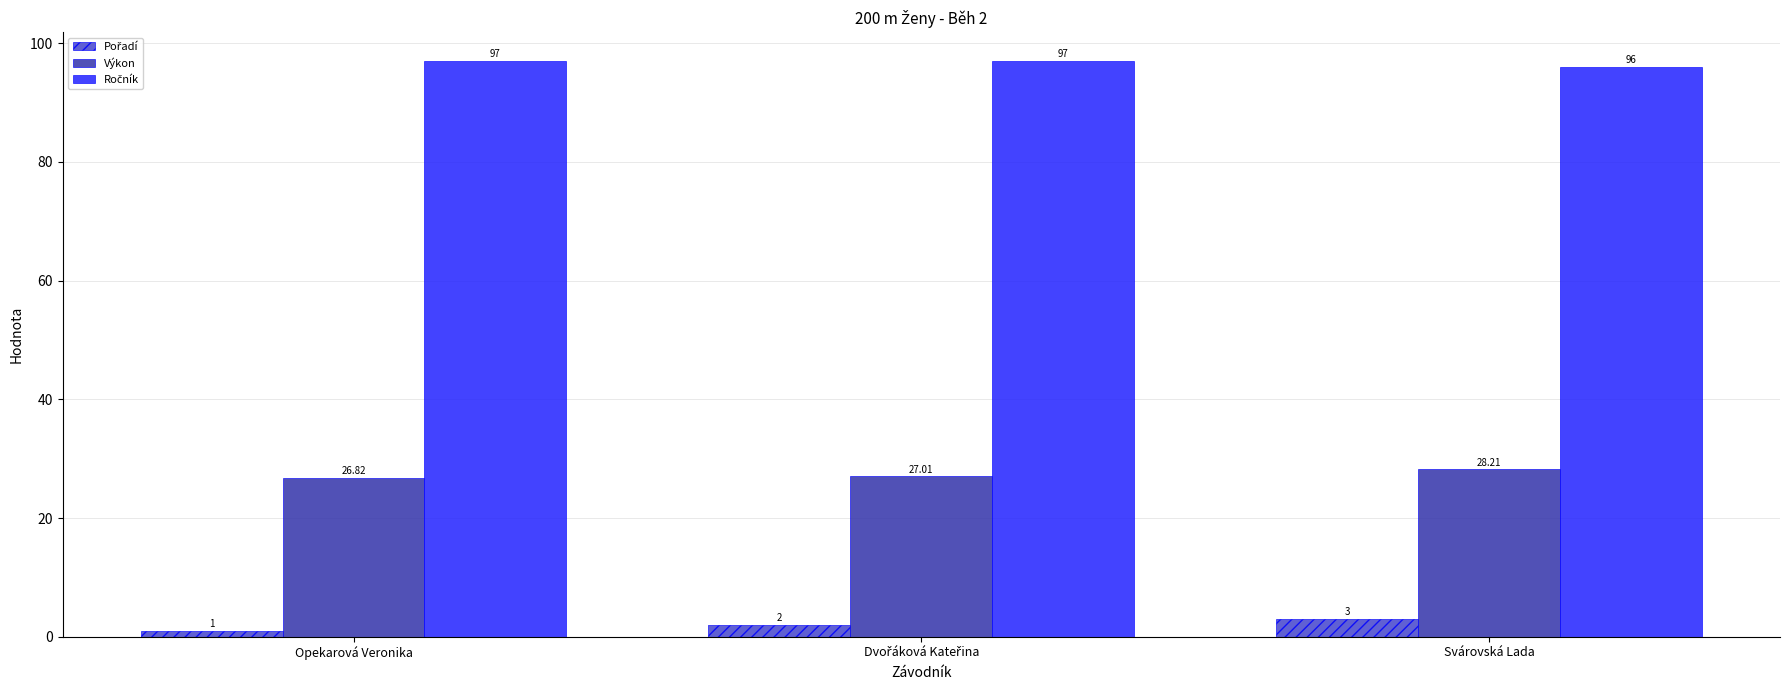

What is the difference between the highest and lowest values at Opekarová Veronika?

96.0